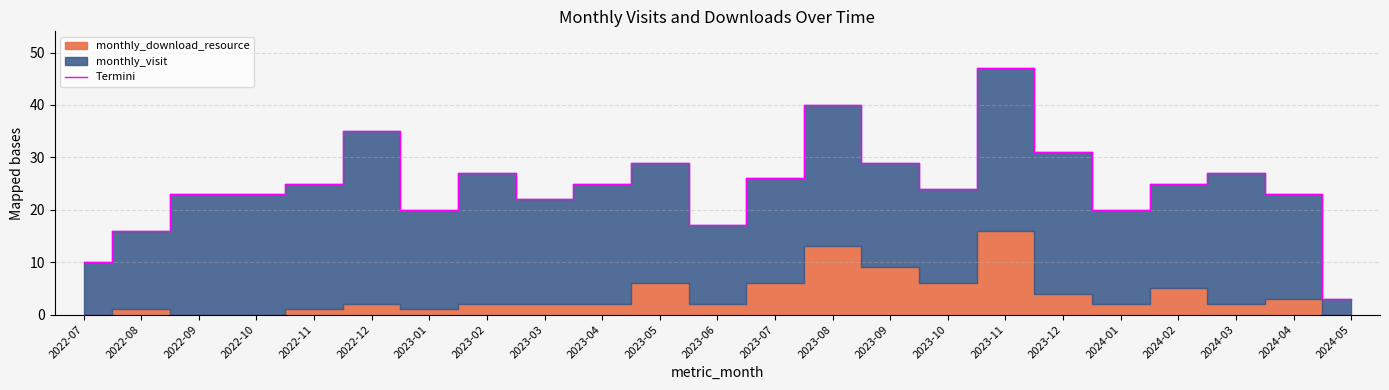

True or false: the data shows 44 at 2023-12.

False